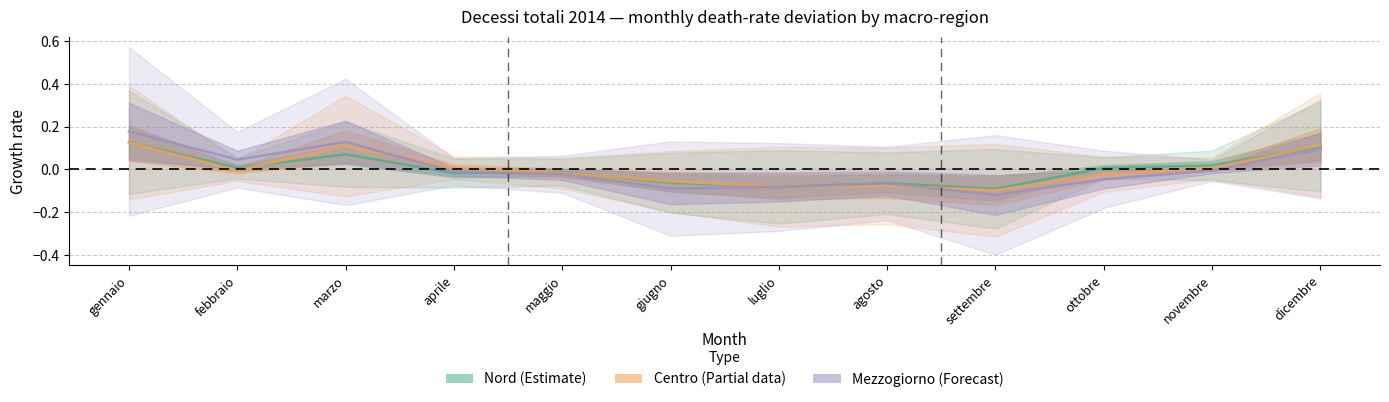

Rank the categories by Nord (Estimate) value from highest to lowest.

gennaio, dicembre, marzo, novembre, ottobre, febbraio, maggio, aprile, giugno, agosto, luglio, settembre